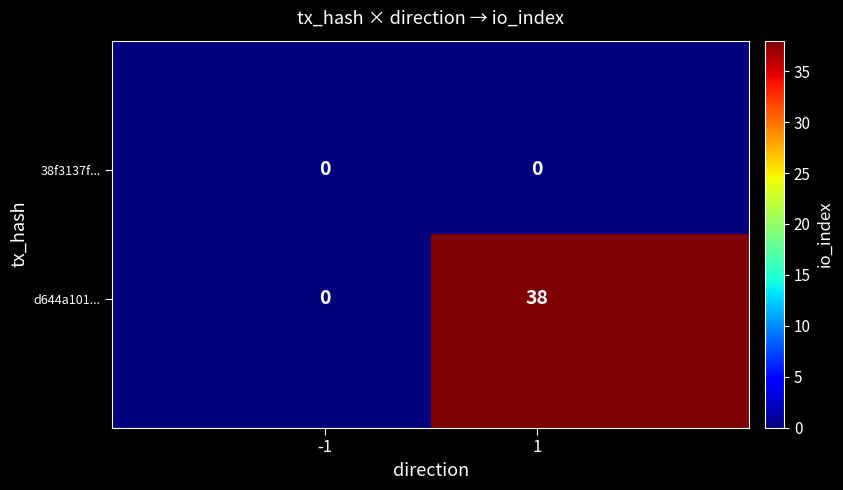

What is the greatest value displayed?

38